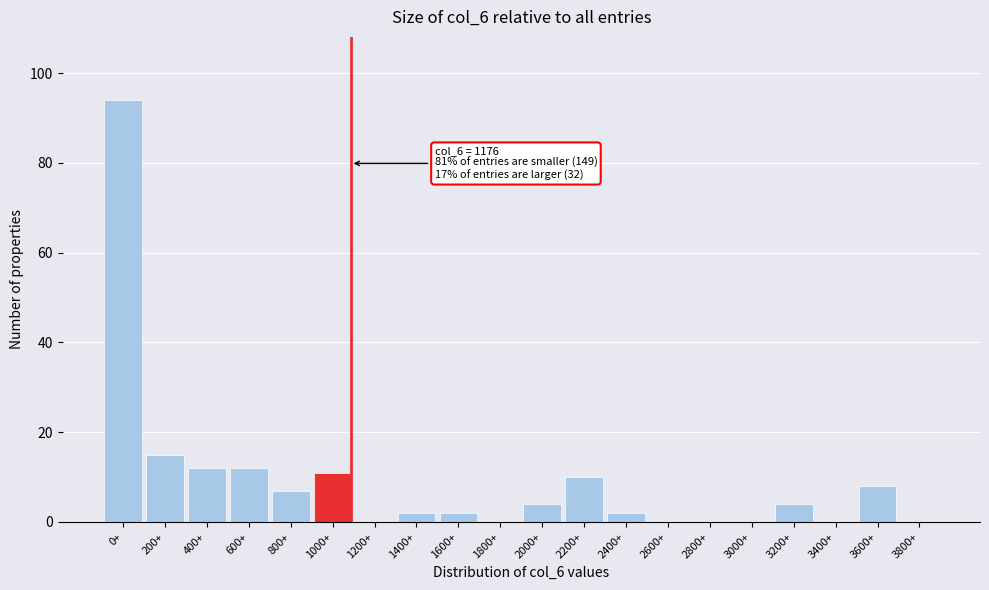

Reading left to right, extract all data points from this chart.

0+=94	200+=15	400+=12	600+=12	800+=7	1000+=11	1200+=0	1400+=2	1600+=2	1800+=0	2000+=4	2200+=10	2400+=2	2600+=0	2800+=0	3000+=0	3200+=4	3400+=0	3600+=8	3800+=0